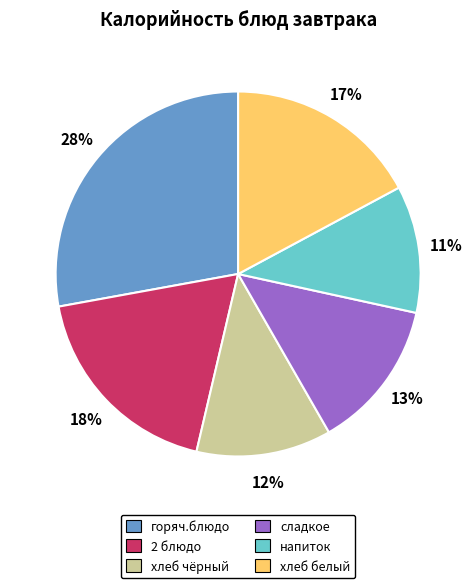

The сладкое slice represents 13% of the pie. True or false?

True